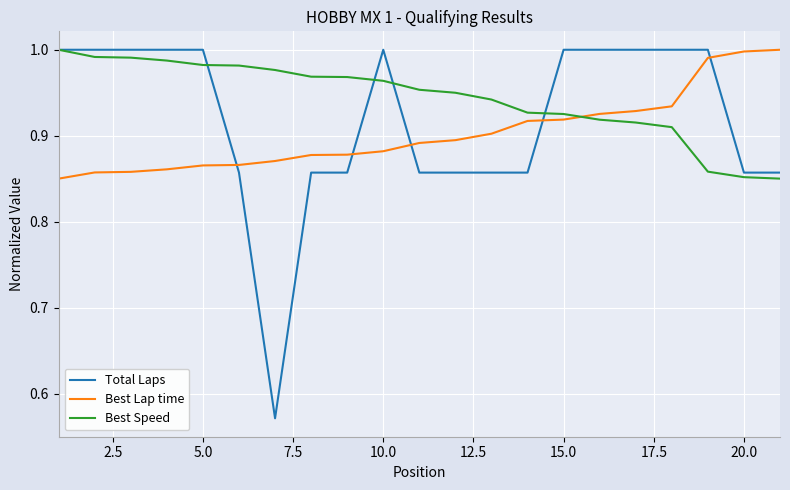

How many intersections are there between Best Lap time and Total Laps?

5